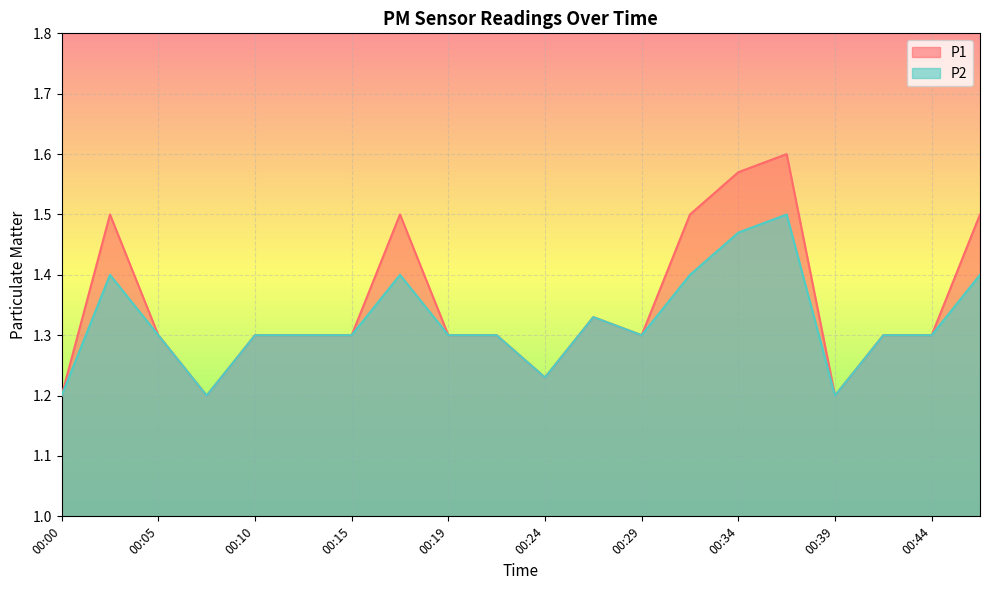

What is the greatest value displayed?

1.6